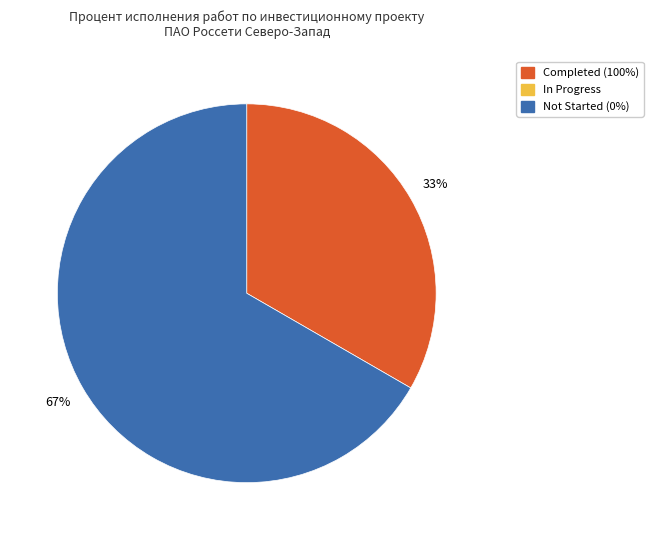

To the nearest percent, what is the average slice percentage?

50%